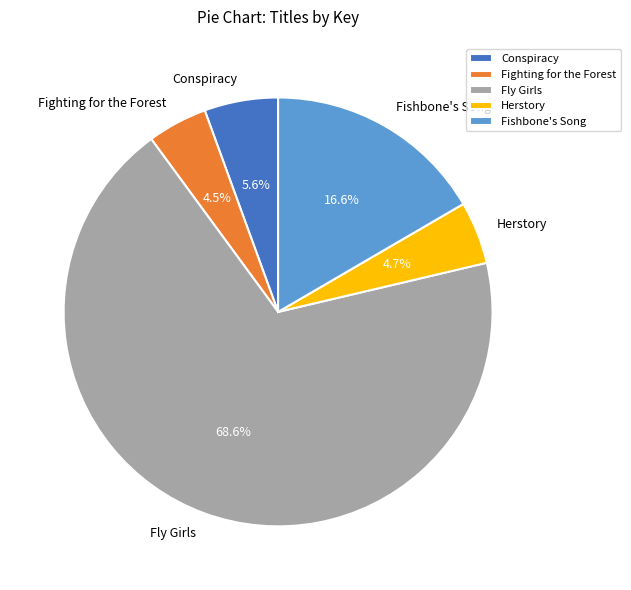

To the nearest percent, what is the difference between the largest and smallest slice percentages?

64%